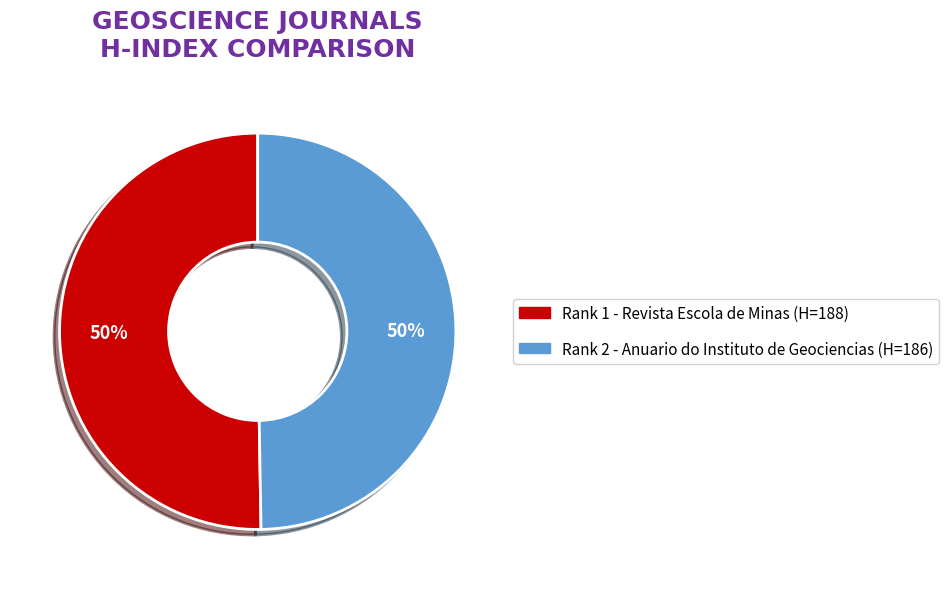

True or false: Rank 2 - Anuario do Instituto de Geociencias accounts for 62% of the total.

False